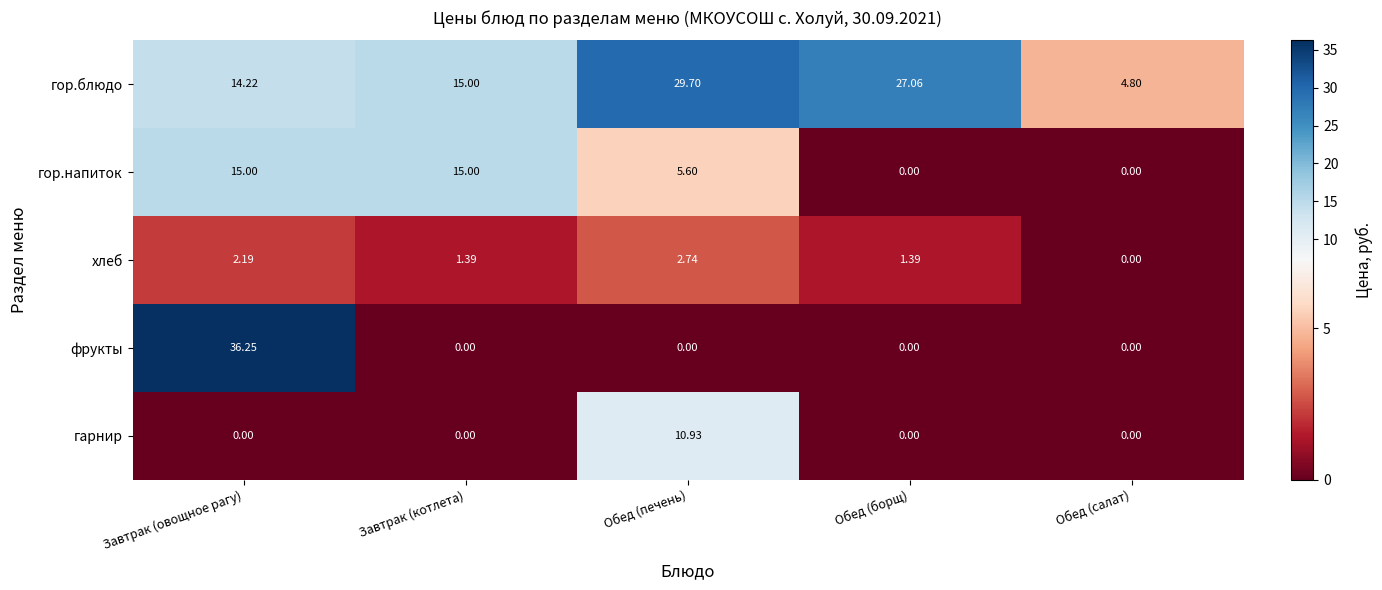

Rank the series by their maximum value, from highest to lowest.

фрукты, гор.блюдо, гор.напиток, гарнир, хлеб